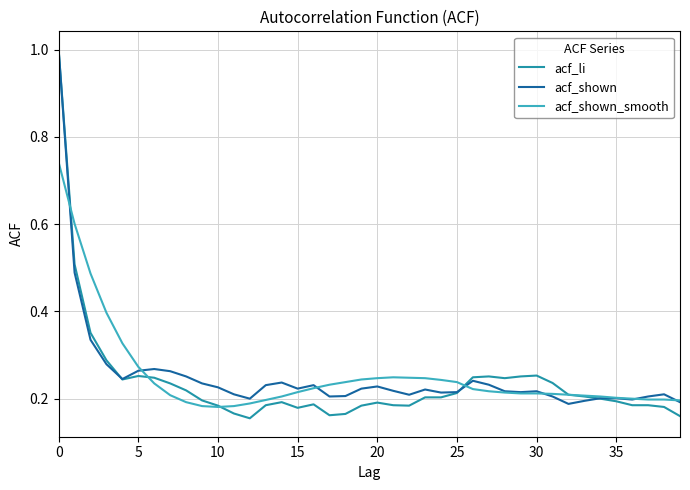

Which series has the largest range (max minus min)?

acf_li